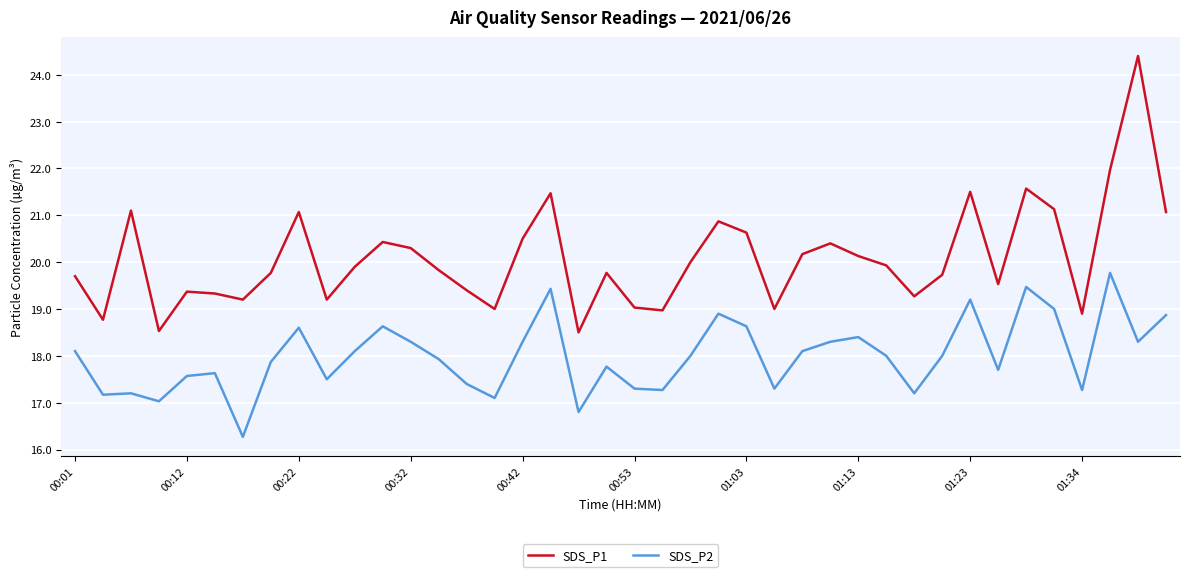

True or false: SDS_P1 and SDS_P2 cross at least once.

False